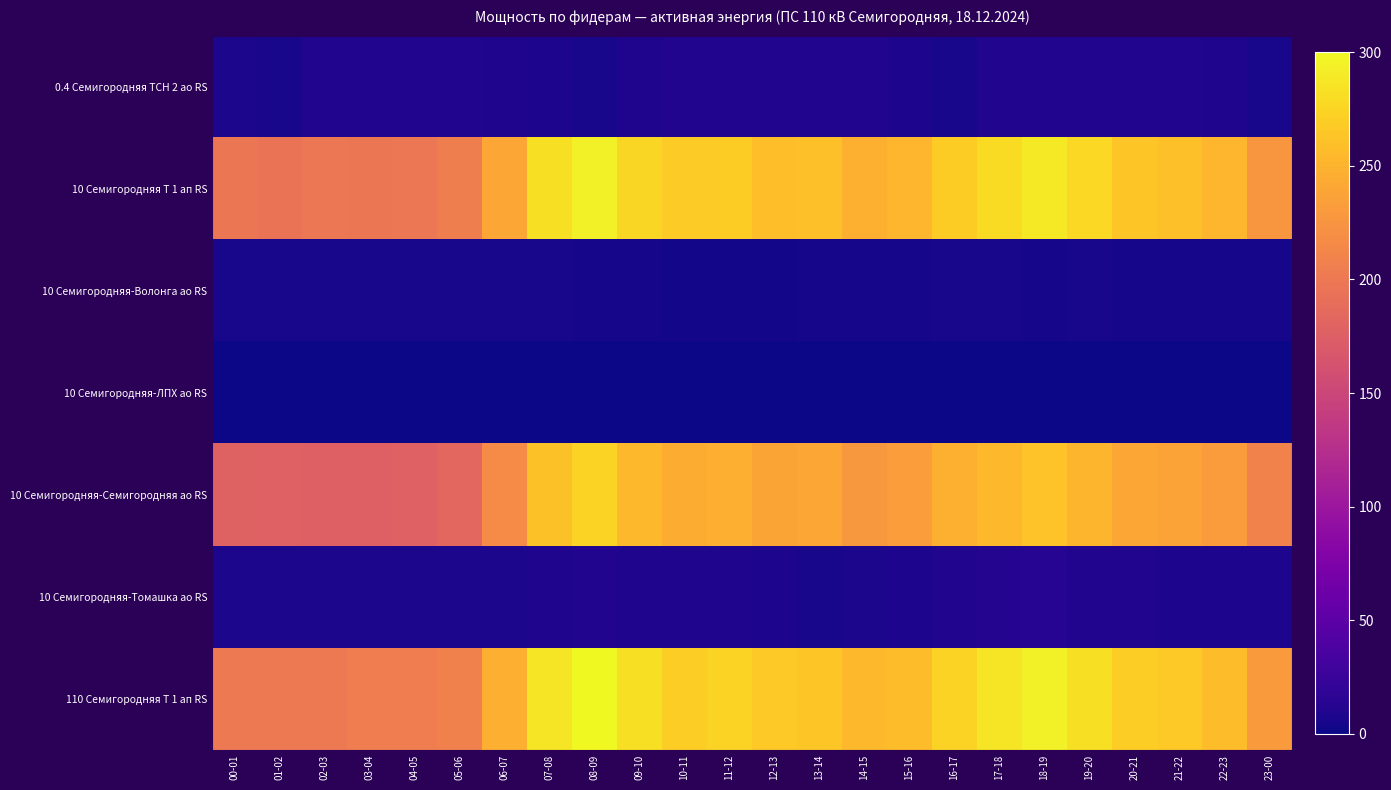

Reading left to right, extract all data points from this chart.

0.4 Семигородняя ТСН 2 ао RS: 00-01=6.4	01-02=5.6	02-03=9.5	03-04=9.4	04-05=9.4	05-06=9.4	06-07=9.3	07-08=7.3	08-09=5.2	09-10=9.4	10-11=9.5	11-12=9.7	12-13=9.7	13-14=9.6	14-15=9.7	15-16=7.7	16-17=5.3	17-18=9.8	18-19=9.9	19-20=9.9	20-21=9.9	21-22=10.0	22-23=8.9	23-00=5.2
10 Семигородняя Т 1 ап RS: 00-01=198.0	01-02=195.6	02-03=198.4	03-04=197.6	04-05=199.2	05-06=205.6	06-07=239.6	07-08=283.6	08-09=294.0	09-10=276.0	10-11=267.6	11-12=269.2	12-13=259.2	13-14=260.0	14-15=247.6	15-16=252.8	16-17=269.2	17-18=280.0	18-19=289.2	19-20=277.2	20-21=264.8	21-22=260.4	22-23=253.2	23-00=226.4
10 Семигородняя-Волонга ао RS: 00-01=4.8	01-02=4.8	02-03=4.7	03-04=4.7	04-05=5.0	05-06=5.3	06-07=5.2	07-08=5.8	08-09=4.4	09-10=4.2	10-11=3.1	11-12=3.0	12-13=2.9	13-14=4.3	14-15=3.9	15-16=4.2	16-17=5.2	17-18=4.8	18-19=4.6	19-20=5.1	20-21=4.6	21-22=4.5	22-23=4.5	23-00=4.1
10 Семигородняя-ЛПХ ао RS: 00-01=0.0	01-02=0.0	02-03=0.0	03-04=0.0	04-05=0.0	05-06=0.0	06-07=0.0	07-08=0.0	08-09=0.0	09-10=0.0	10-11=0.0	11-12=0.0	12-13=0.0	13-14=0.0	14-15=0.0	15-16=0.0	16-17=0.0	17-18=0.0	18-19=0.0	19-20=0.0	20-21=0.0	21-22=0.0	22-23=0.0	23-00=0.0
10 Семигородняя-Семигородняя ао RS: 00-01=179.3	01-02=178.3	02-03=176.9	03-04=176.1	04-05=177.3	05-06=183.1	06-07=217.9	07-08=261.5	08-09=273.6	09-10=253.4	10-11=245.6	11-12=247.0	12-13=239.0	13-14=239.9	14-15=227.8	15-16=233.3	16-17=247.6	17-18=253.4	18-19=262.3	19-20=251.3	20-21=240.2	21-22=237.5	22-23=231.2	23-00=209.0
10 Семигородняя-Томашка ао RS: 00-01=6.6	01-02=6.3	02-03=6.6	03-04=6.6	04-05=6.7	05-06=6.7	06-07=6.6	07-08=8.5	08-09=10.3	09-10=8.8	10-11=9.3	11-12=9.2	12-13=7.4	13-14=5.7	14-15=6.1	15-16=7.2	16-17=10.4	17-18=11.3	18-19=11.8	19-20=9.6	20-21=9.4	21-22=7.8	22-23=8.2	23-00=7.6
110 Семигородняя Т 1 ап RS: 00-01=201.3	01-02=201.3	02-03=201.3	03-04=204.6	04-05=204.6	05-06=207.9	06-07=247.5	07-08=287.1	08-09=300.3	09-10=283.8	10-11=270.6	11-12=273.9	12-13=267.3	13-14=264.0	14-15=254.1	15-16=257.4	16-17=273.9	17-18=287.1	18-19=293.7	19-20=283.8	20-21=270.6	21-22=267.3	22-23=257.4	23-00=231.0